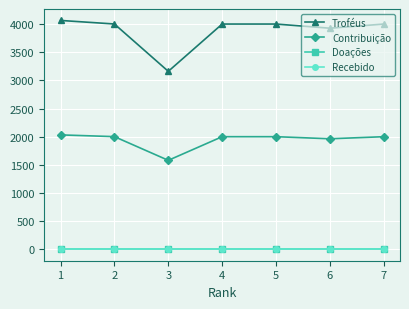

What is the difference between the second highest and second lowest values in the Troféus series?

75